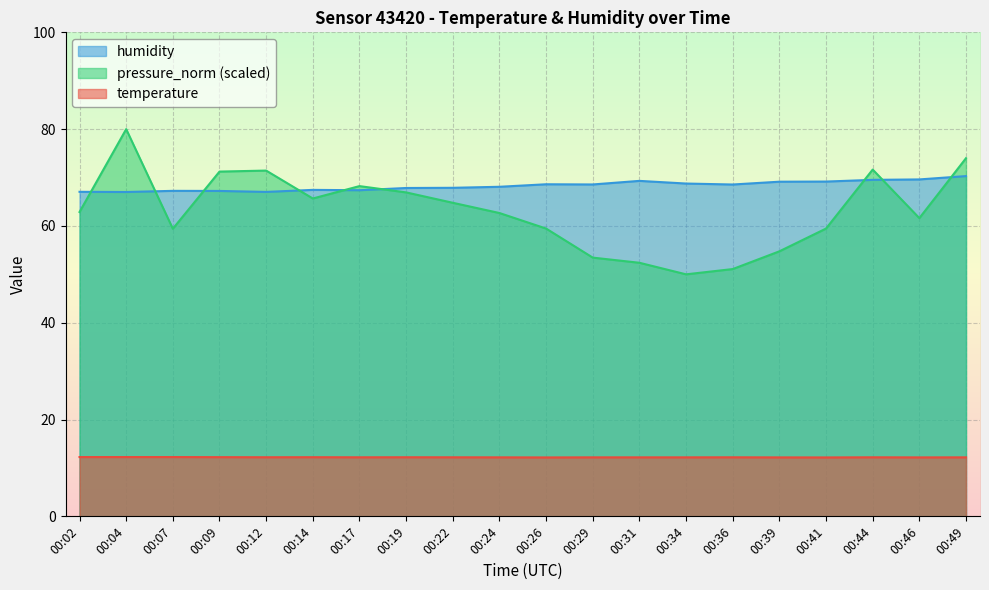

What is the sum of the humidity values at 00:49 and 00:31?

139.6